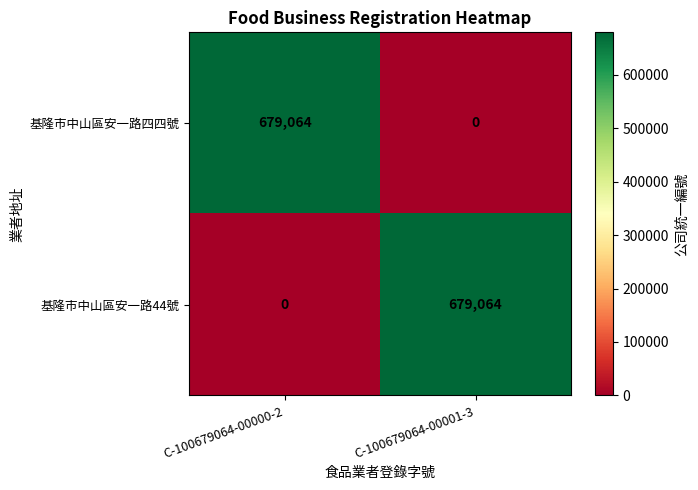

What is the total value across all series at C-100679064-00001-3?

679064